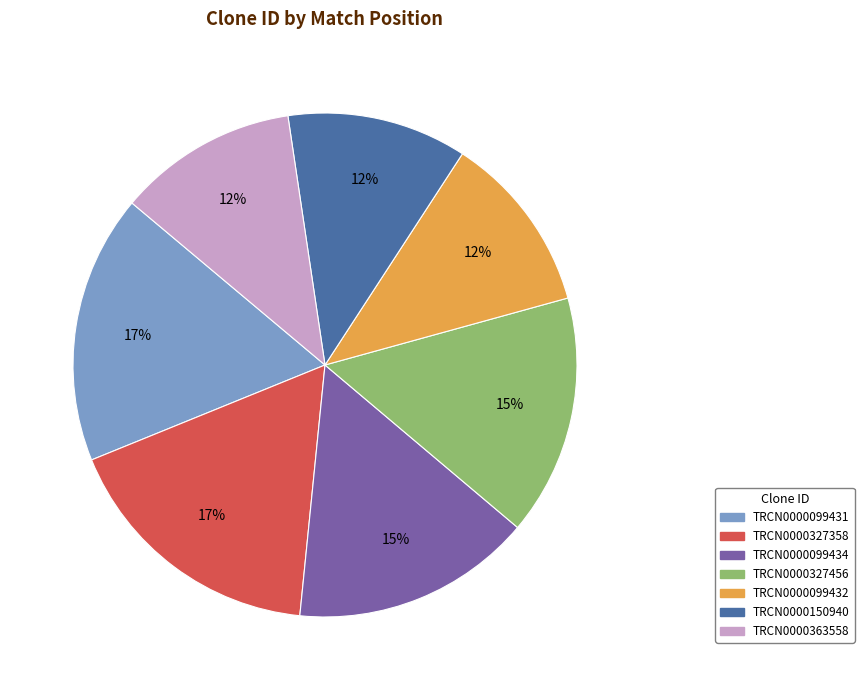

The TRCN0000099432 slice represents 1% of the pie. True or false?

False